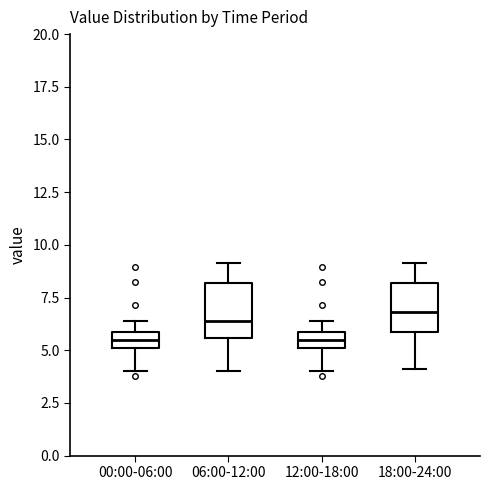

Where does the upper whisker of the box for 18:00-24:00 end on the y-axis? The values are not printed on the chart, so give them approximately, as read against the axis.

9.0